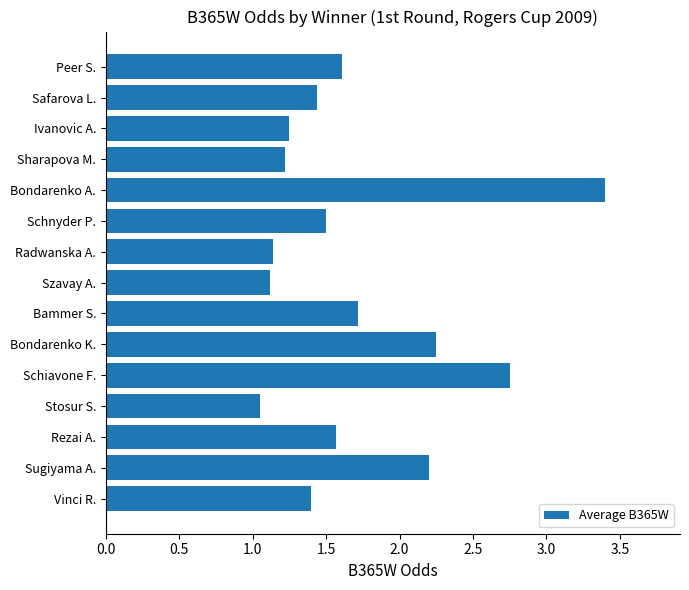

What is the average value?

1.7